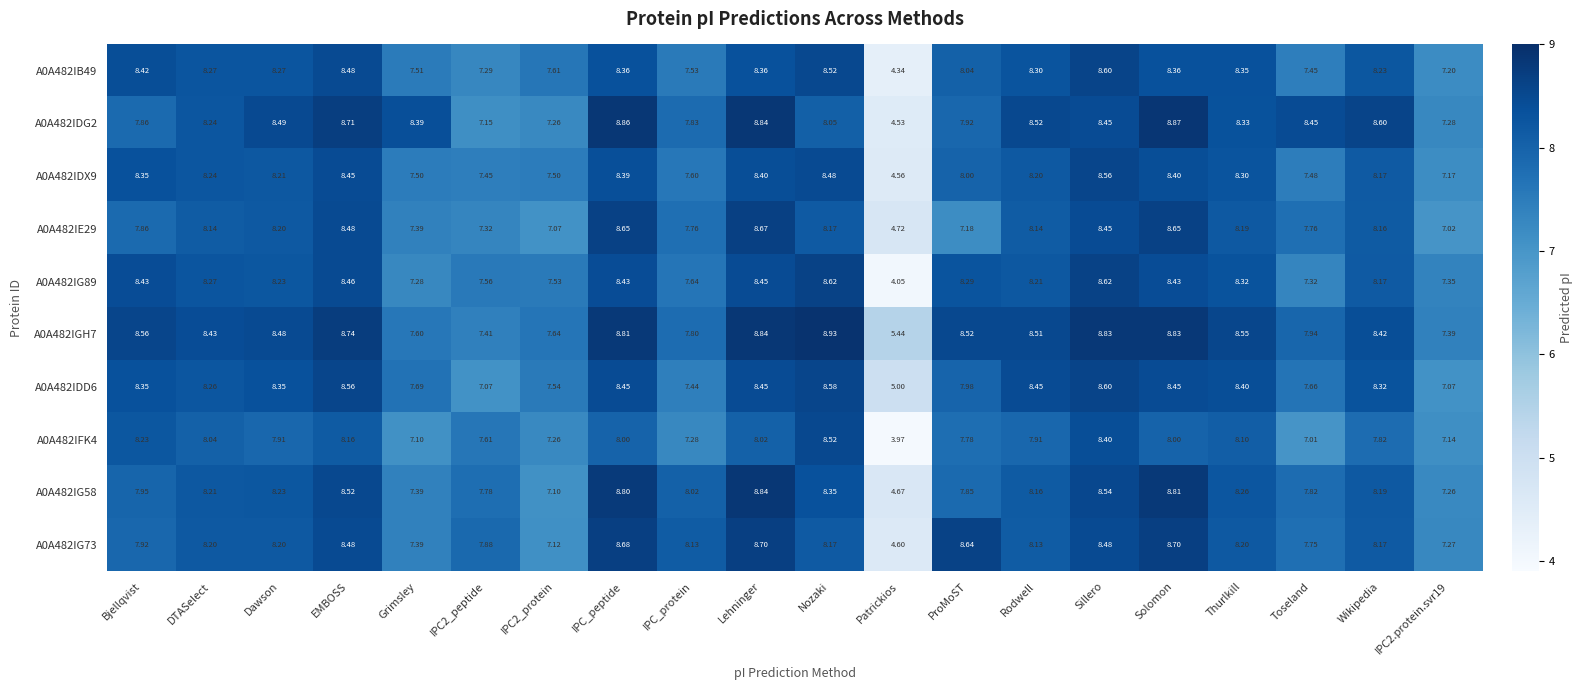

Where is A0A482IG89 nearest to the value 6?

Grimsley